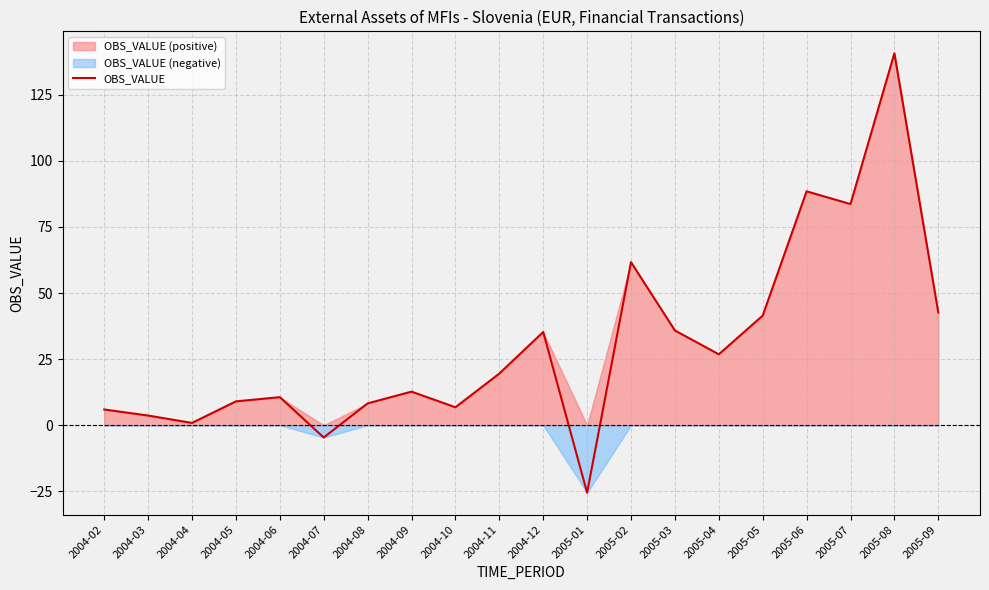

The value at 2005-06 is 88.5. True or false?

True